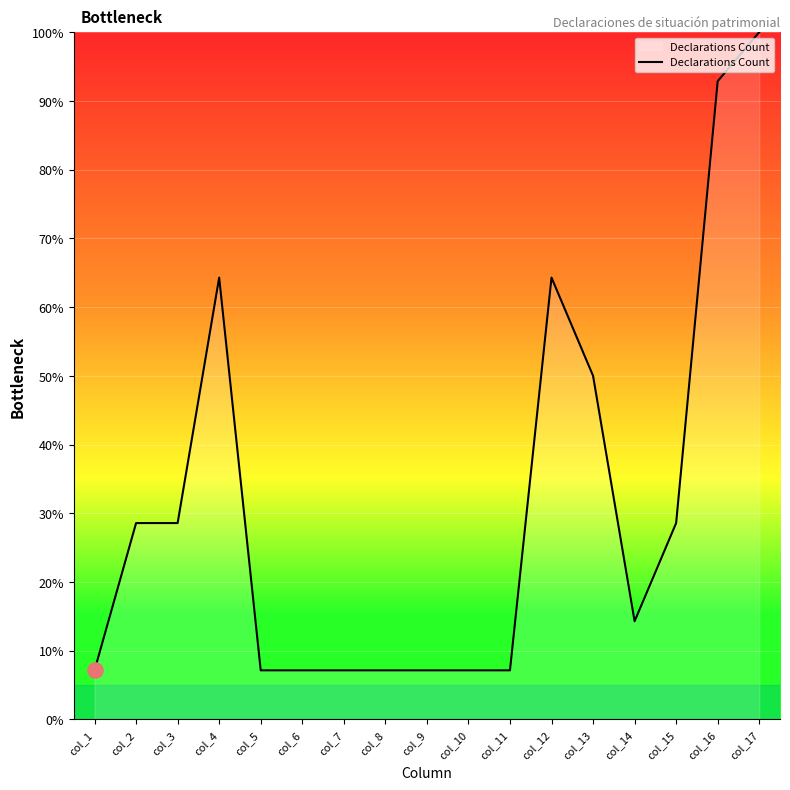

What is the change in value from col_4 to col_7?

-57.1